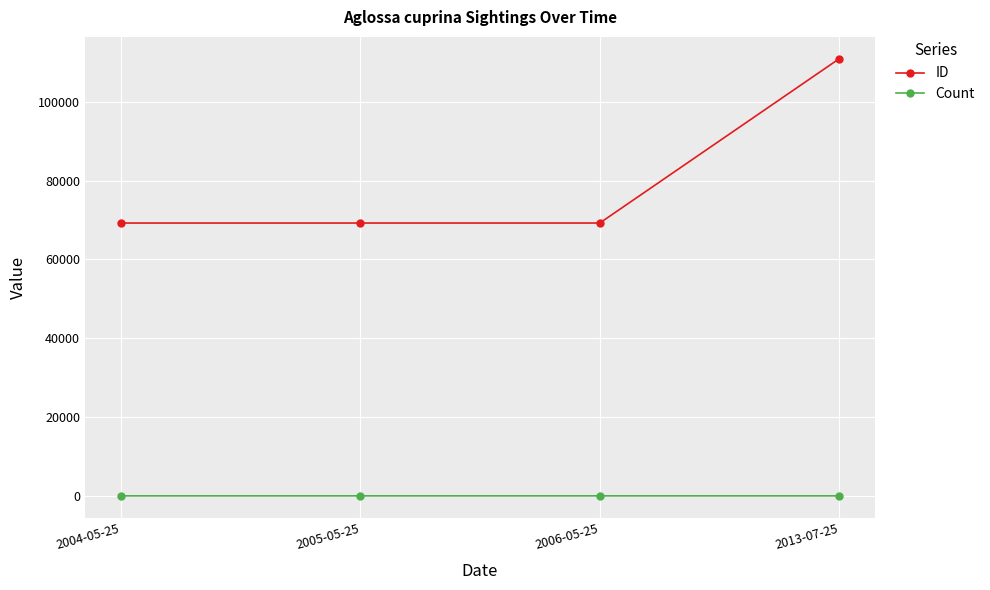

What are all the series names shown in the legend?

ID, Count